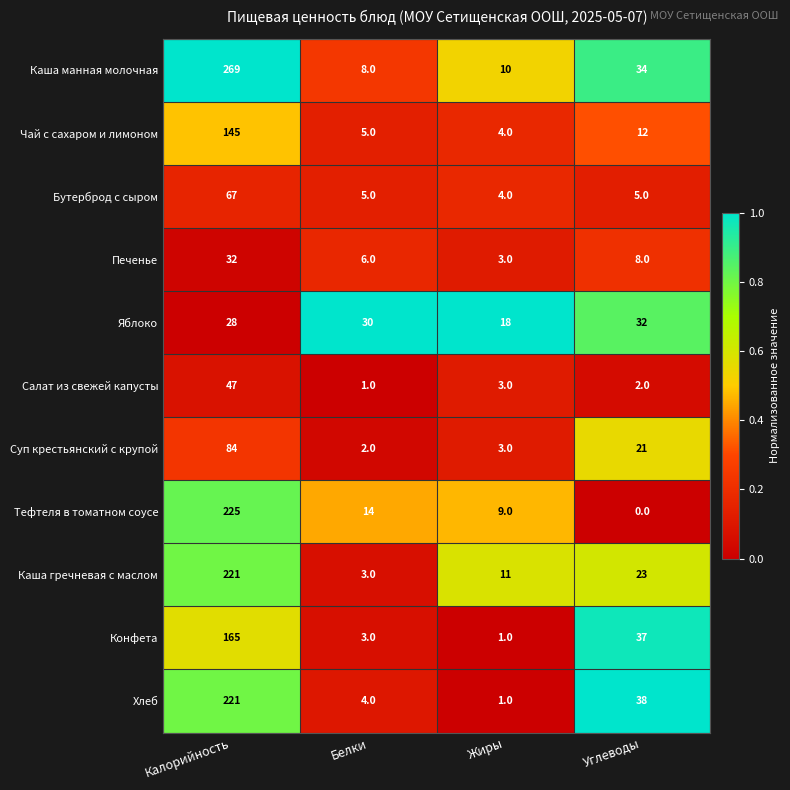

At which category is the sum across all series the highest?

Калорийность